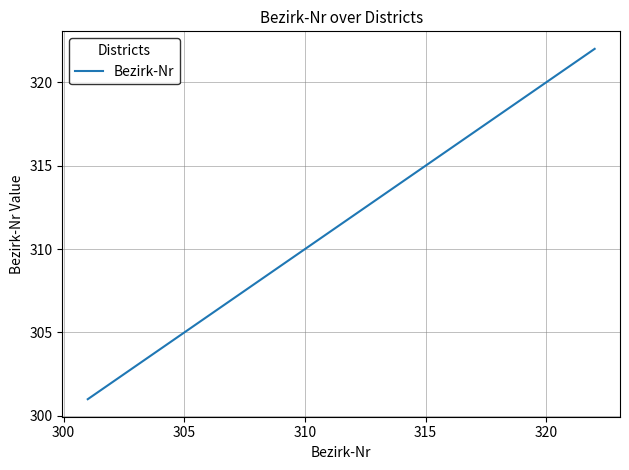

What is the average value?

309